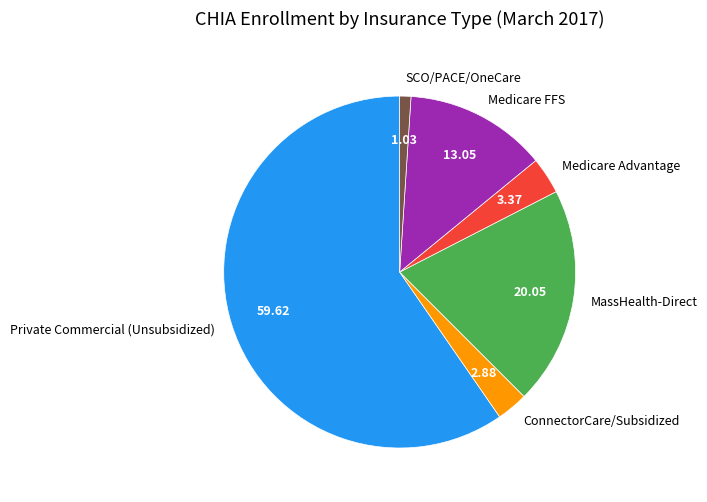

Which slice is the smallest?

SCO/PACE/OneCare